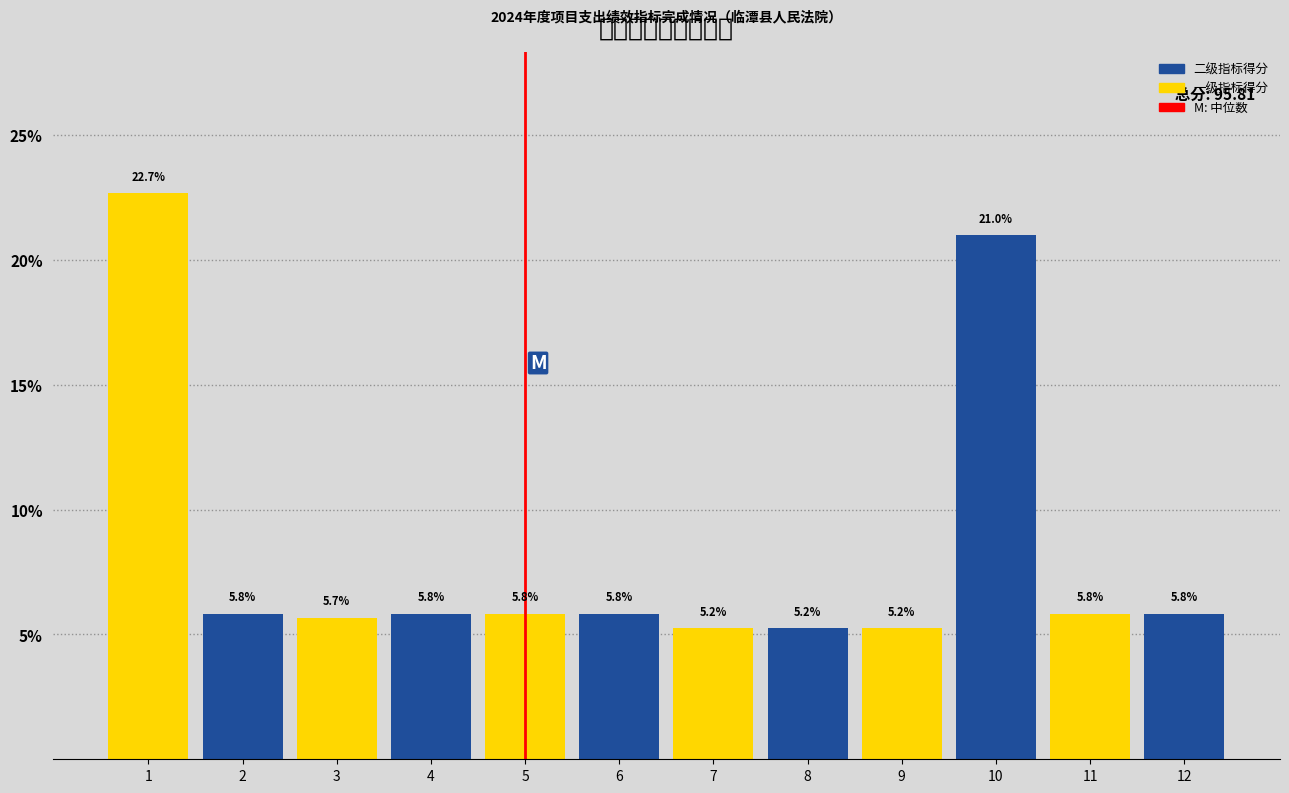

Reading right to left, extract all data points from this chart.

12=5.8	11=5.8	10=21.0	9=5.2	8=5.2	7=5.2	6=5.8	5=5.8	4=5.8	3=5.7	2=5.8	1=22.7